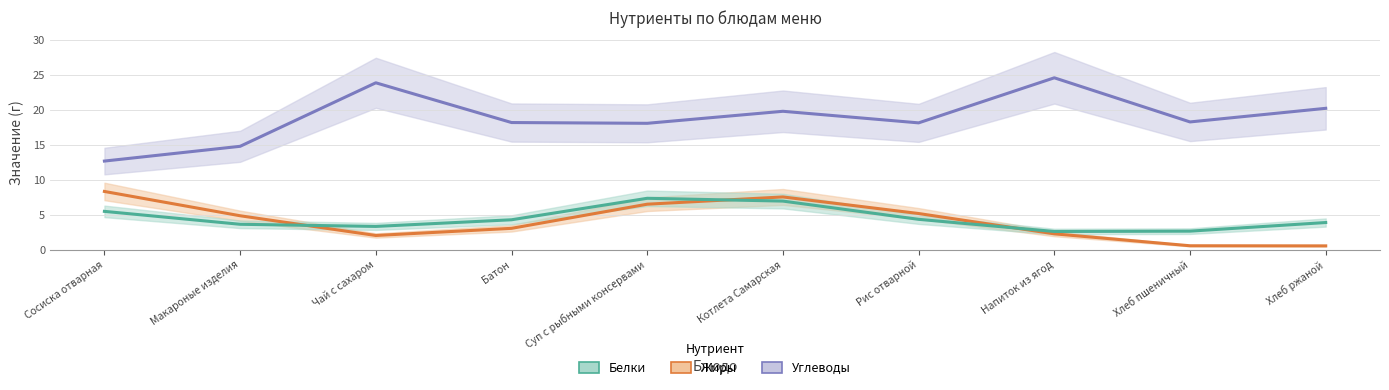

True or false: Жиры has more than 2 points higher than both neighbors.

False